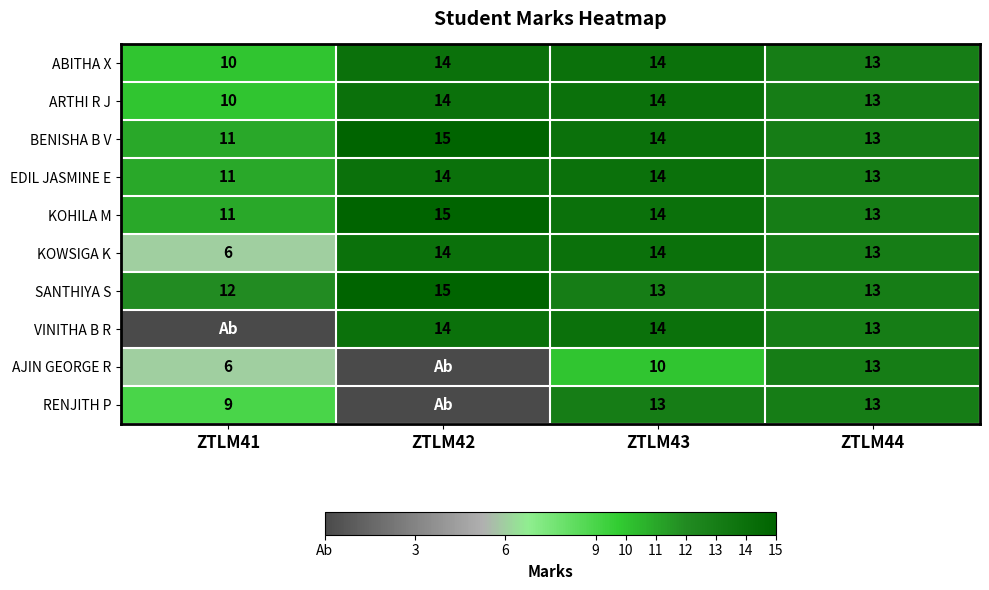

How many ARTHI R J values are between 13 and 14?

3